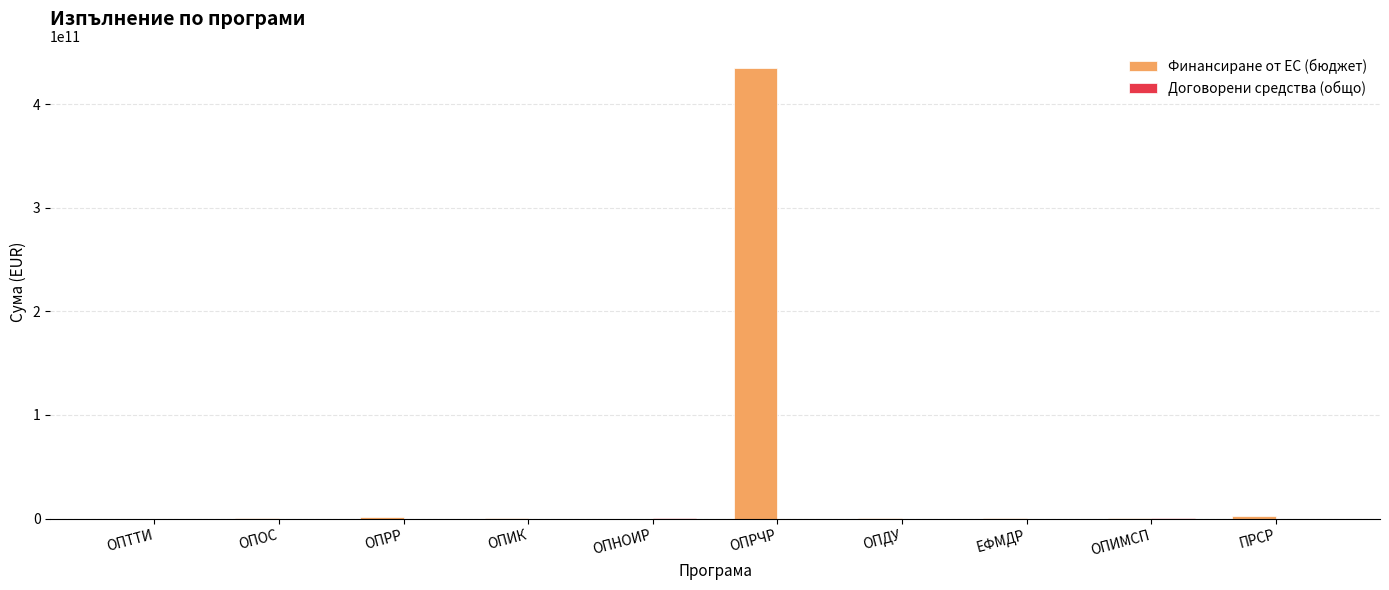

Are the bars grouped side by side (vs. stacked)?

Yes